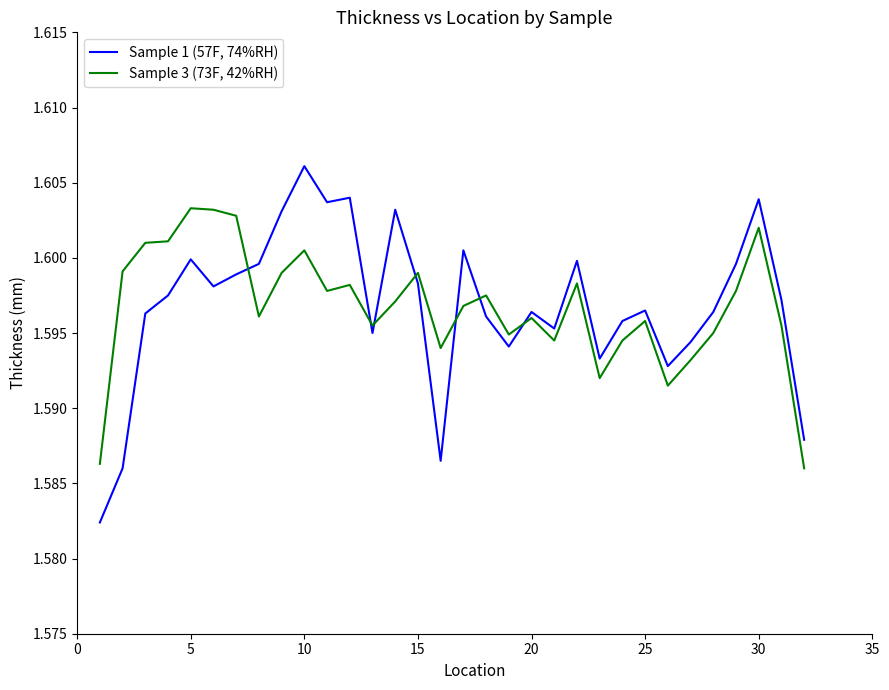

Count the Sample 1 (57F, 74%RH) values in the range 1 to 2.

32